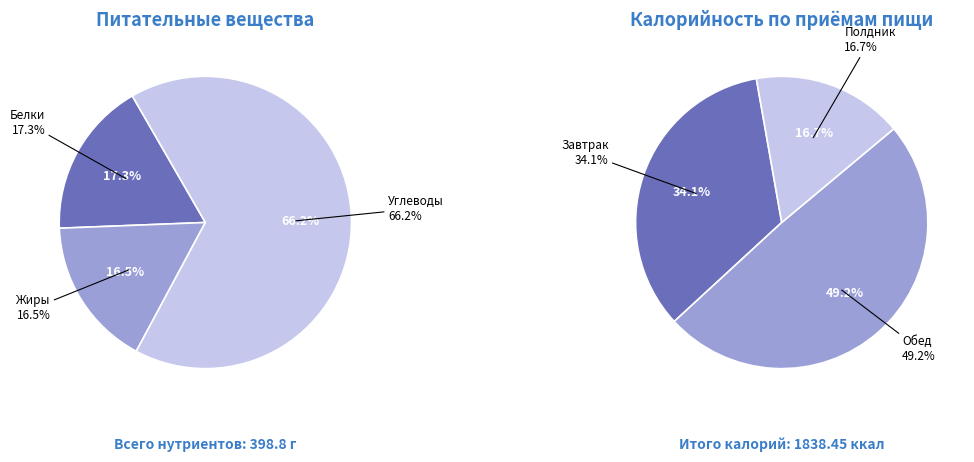

Is it true that Углеводы is 66% of the pie?

True